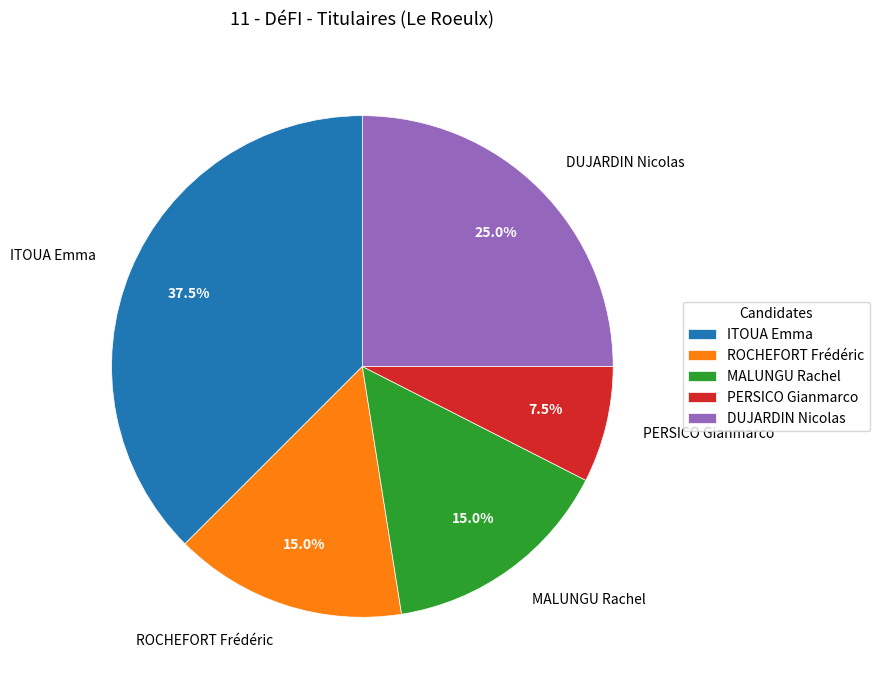

Is there a majority slice in this chart?

No